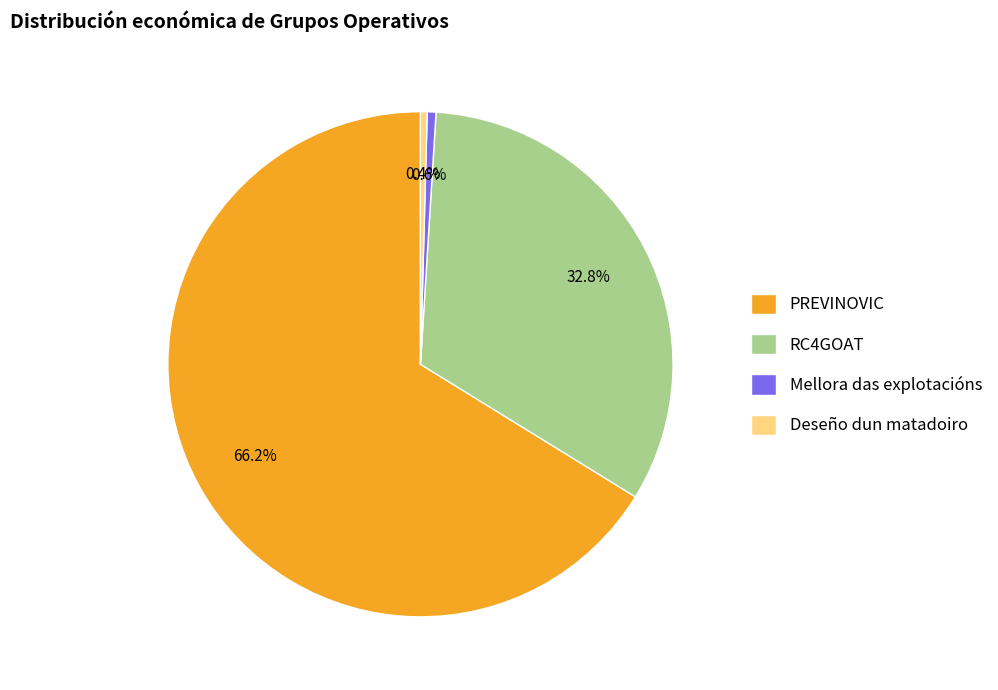

Does Mellora das explotacións account for over 50% of the chart?

No